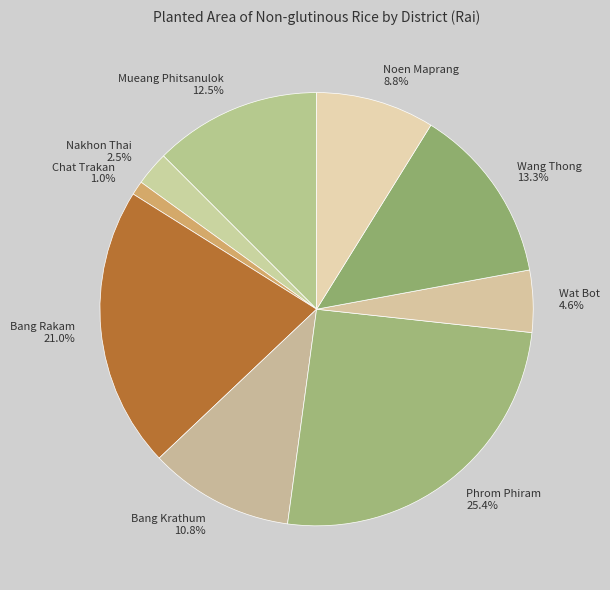

To the nearest percent, what is the difference between the Phrom Phiram and Nakhon Thai slice percentages?

23%